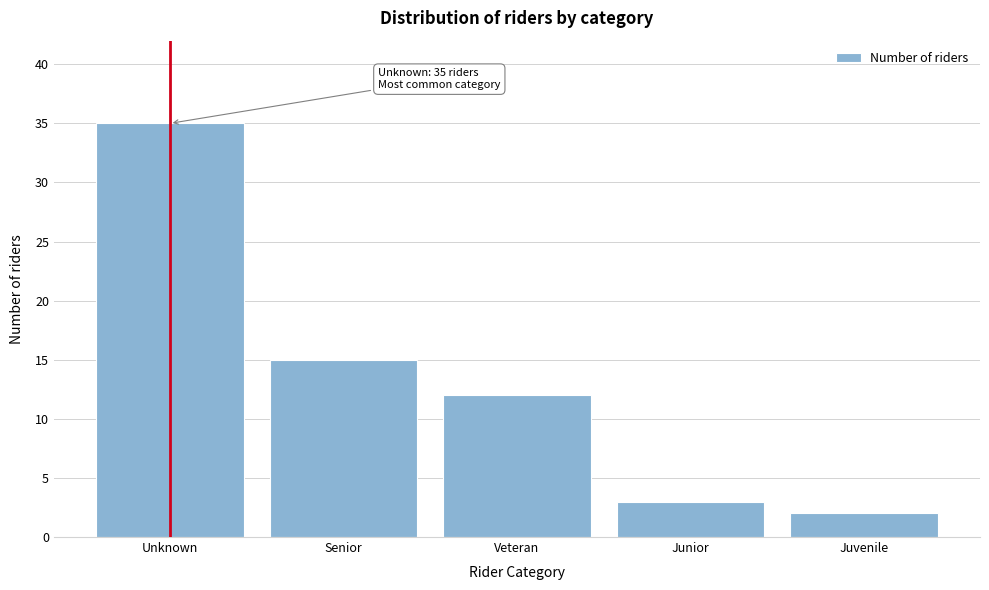

Reading left to right, extract all data points from this chart.

35	15	12	3	2